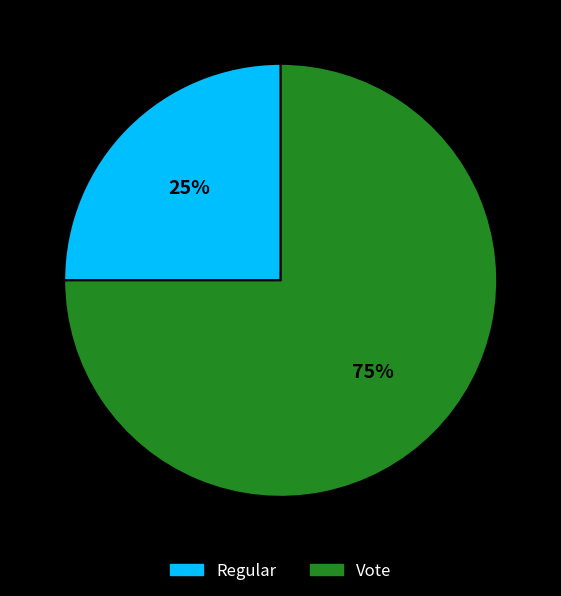

To the nearest percent, what portion does Regular represent?

25%